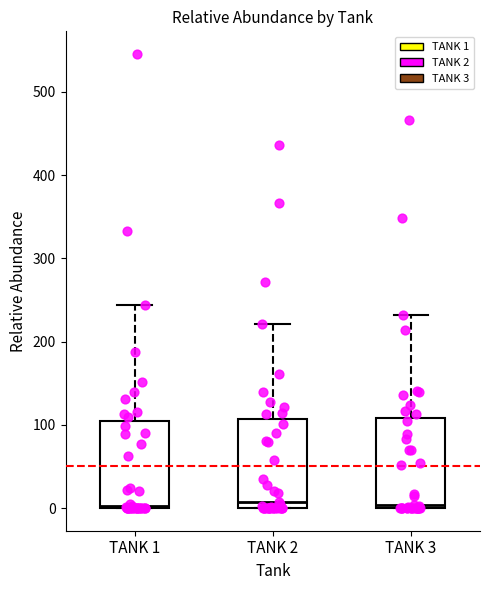

Reading left to right, transcribe this box plot: for each box, give where its median line is, the range the box spans, and where its two whiskers end, as read against the y-axis. The values are not printed on the chart, so give them approximately, as read against the axis.

TANK 1: median 0, box 0 to 100, whiskers 0 to 240
TANK 2: median 10, box 0 to 110, whiskers 0 to 220
TANK 3: median 0 (just above the box's lower edge), box 0 to 110, whiskers 0 to 230